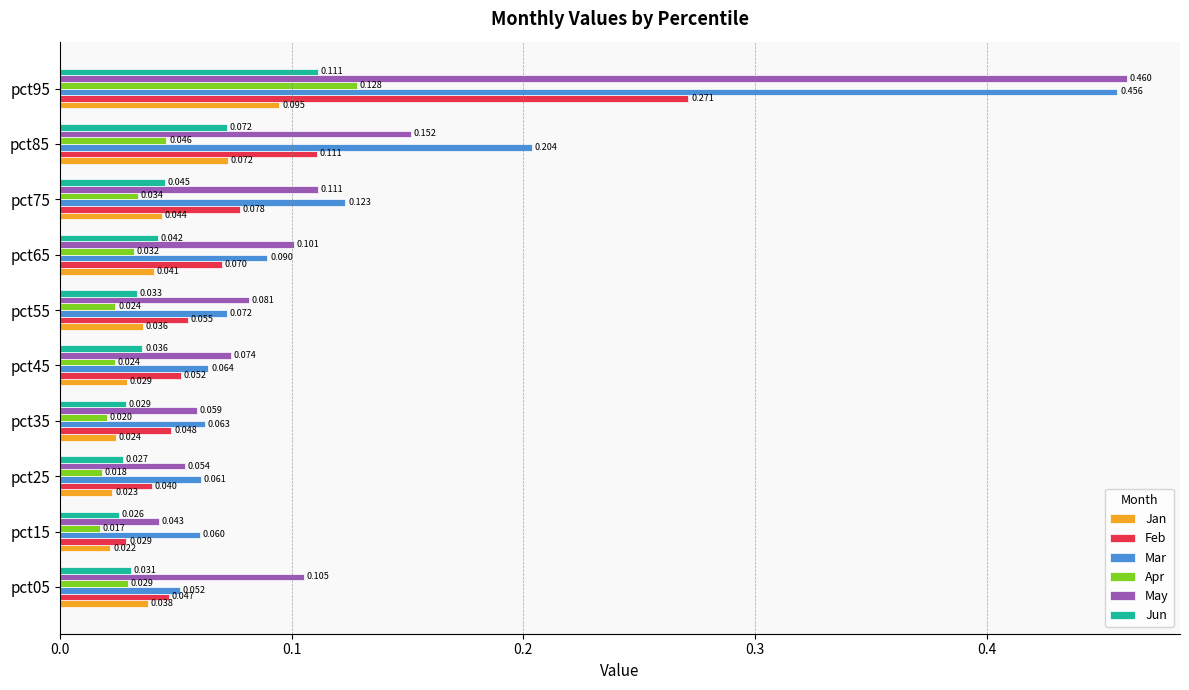

Is the value of Mar at pct05 greater than the value of Jun at pct35?

Yes